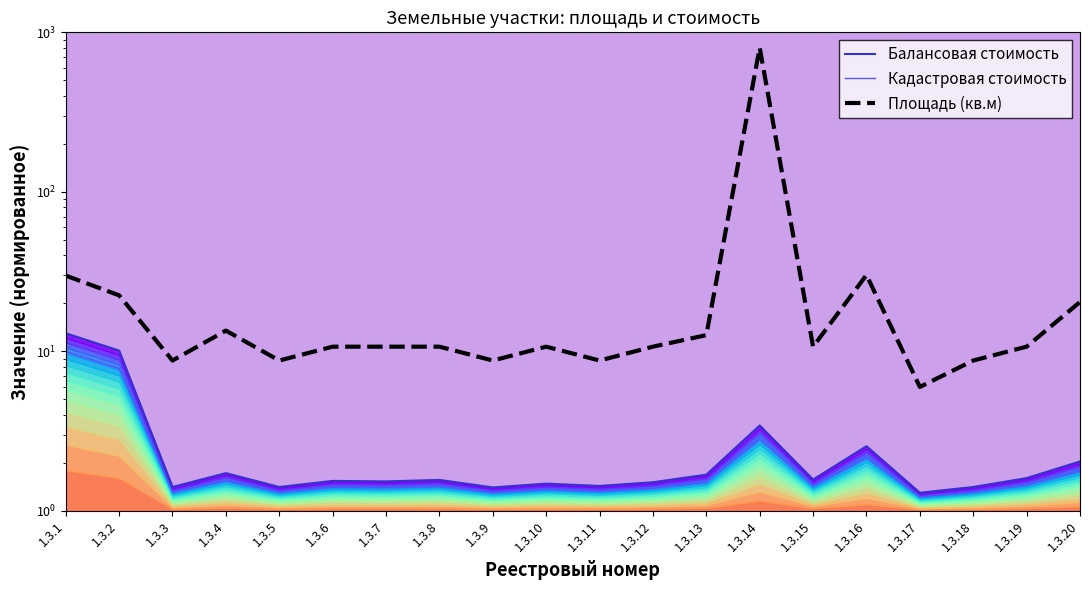

What is the average value of the Кадастровая стоимость series?

2.3